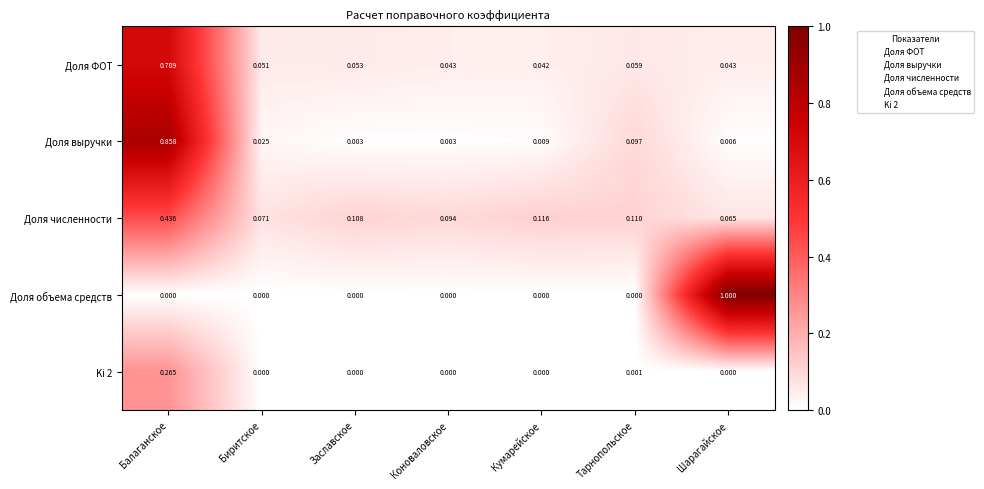

What is the total value across all series at Заславское?

0.2